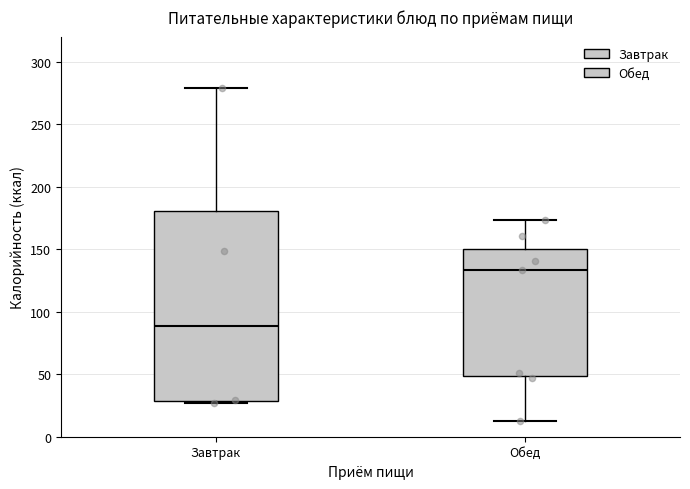

Which box has the lowest median line?

Завтрак